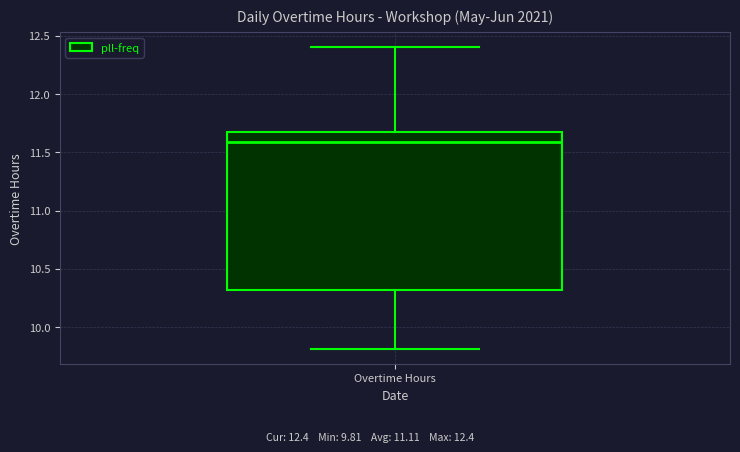

Read this box plot against the y-axis: the position of the median line, the range covered by the box, and the ends of both whiskers. The values are not printed on the chart, so give them approximately, as read against the axis.

median 11.6, box 10.3 to 11.7, whiskers 9.8 to 12.4